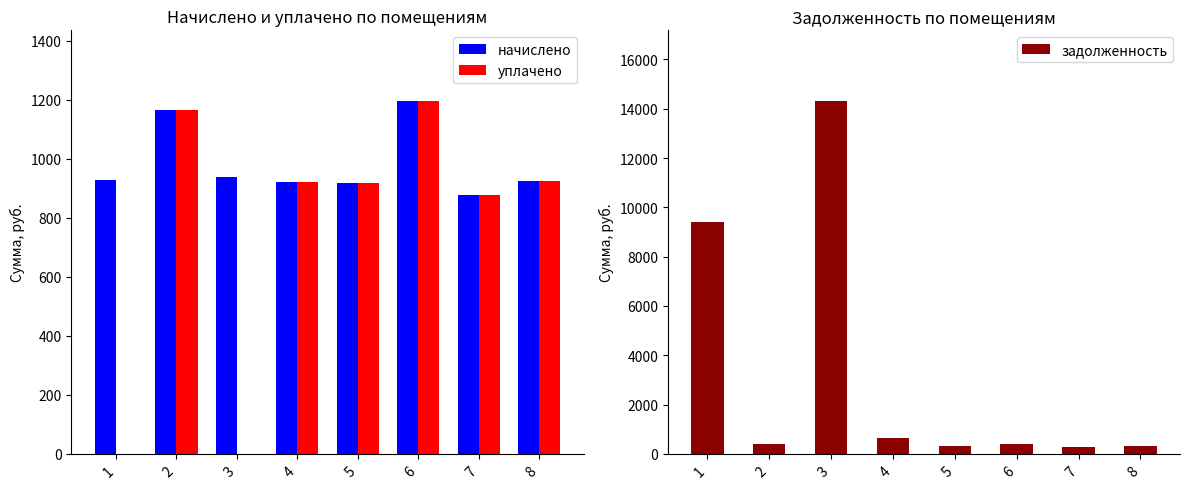

Is it true that уплачено equals 918.0 at 5?

True